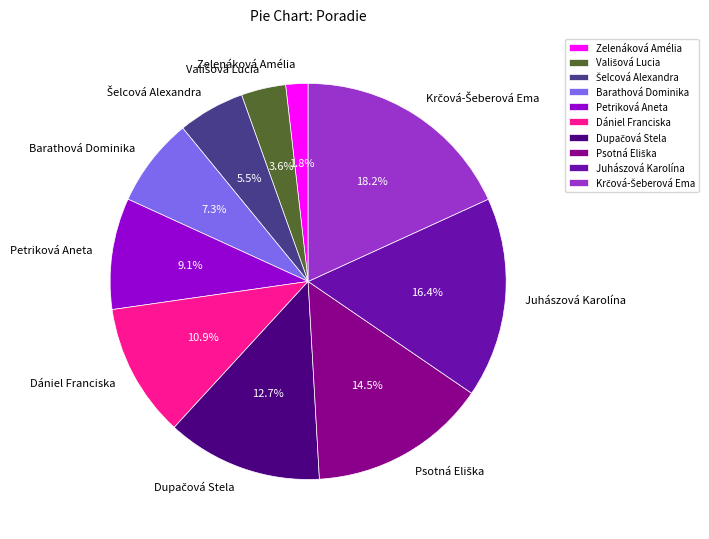

What portion of the pie excludes Dániel Franciska?

89.1%